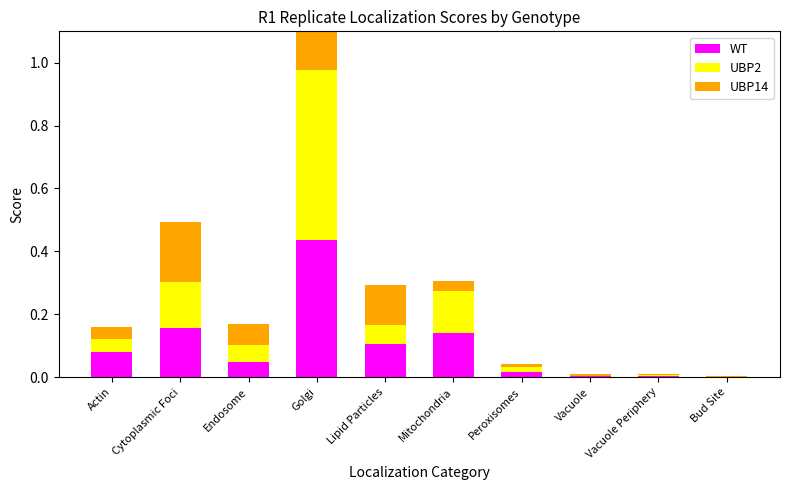

Reading left to right, extract all data points from this chart.

WT: Actin=0.1	Cytoplasmic Foci=0.2	Endosome=0.0	Golgi=0.4	Lipid Particles=0.1	Mitochondria=0.1	Peroxisomes=0.0	Vacuole=0.0	Vacuole Periphery=0.0	Bud Site=0.0
UBP2: Actin=0.0	Cytoplasmic Foci=0.1	Endosome=0.1	Golgi=0.5	Lipid Particles=0.1	Mitochondria=0.1	Peroxisomes=0.0	Vacuole=0.0	Vacuole Periphery=0.0	Bud Site=0.0
UBP14: Actin=0.0	Cytoplasmic Foci=0.2	Endosome=0.1	Golgi=0.5	Lipid Particles=0.1	Mitochondria=0.0	Peroxisomes=0.0	Vacuole=0.0	Vacuole Periphery=0.0	Bud Site=0.0